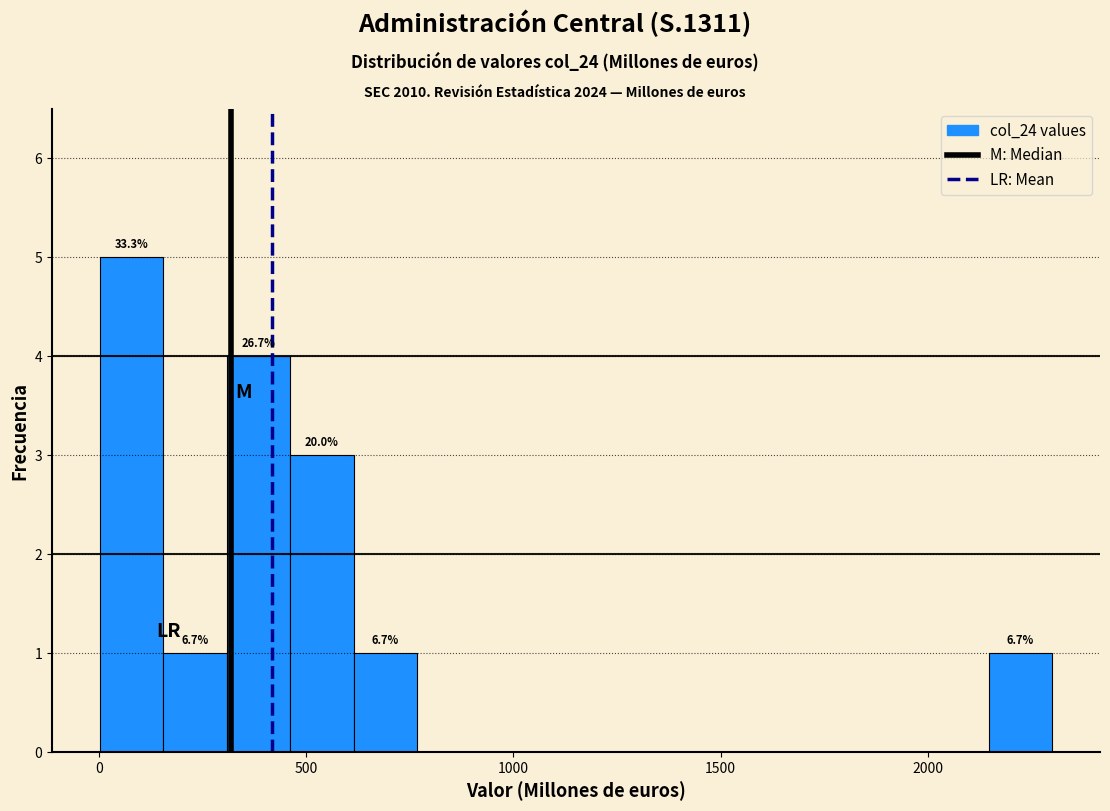

Around what value on the x-axis is the tallest bar? Give the approximate position of its centre, as read against the axis.

100